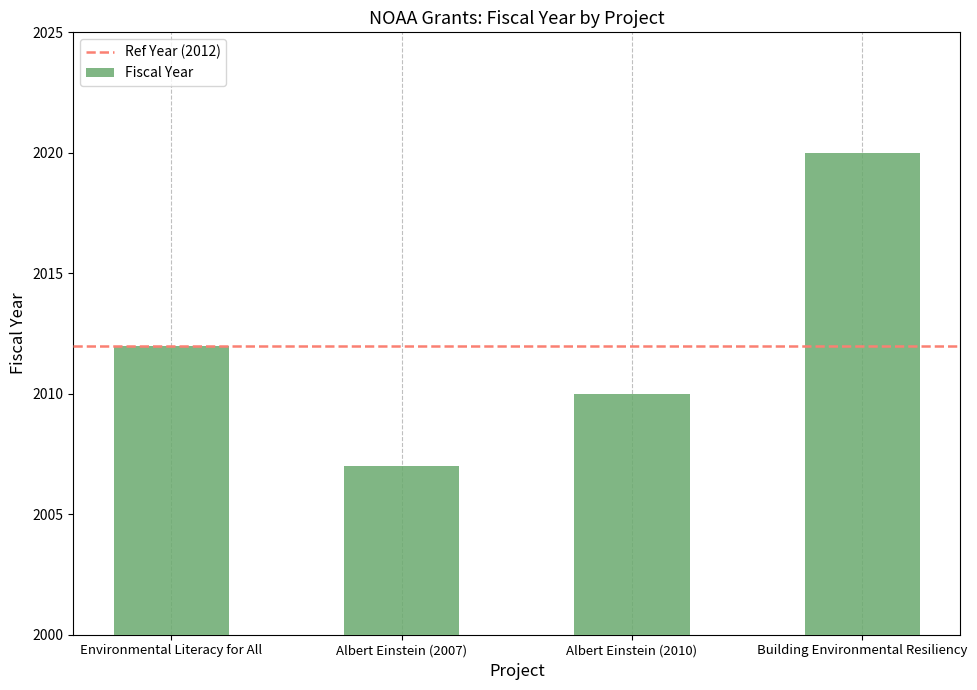

Which has a higher value, Albert Einstein (2007) or Environmental Literacy for All?

Environmental Literacy for All